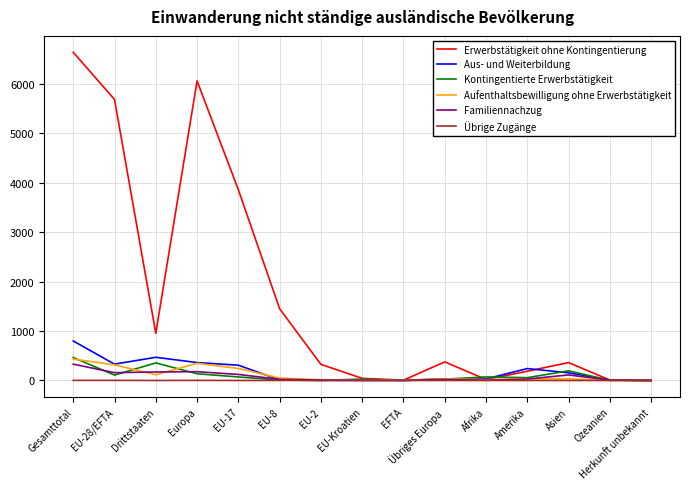

What is the difference between the Erwerbstätigkeit ohne Kontingentierung values at EU-17 and Europa?

2201